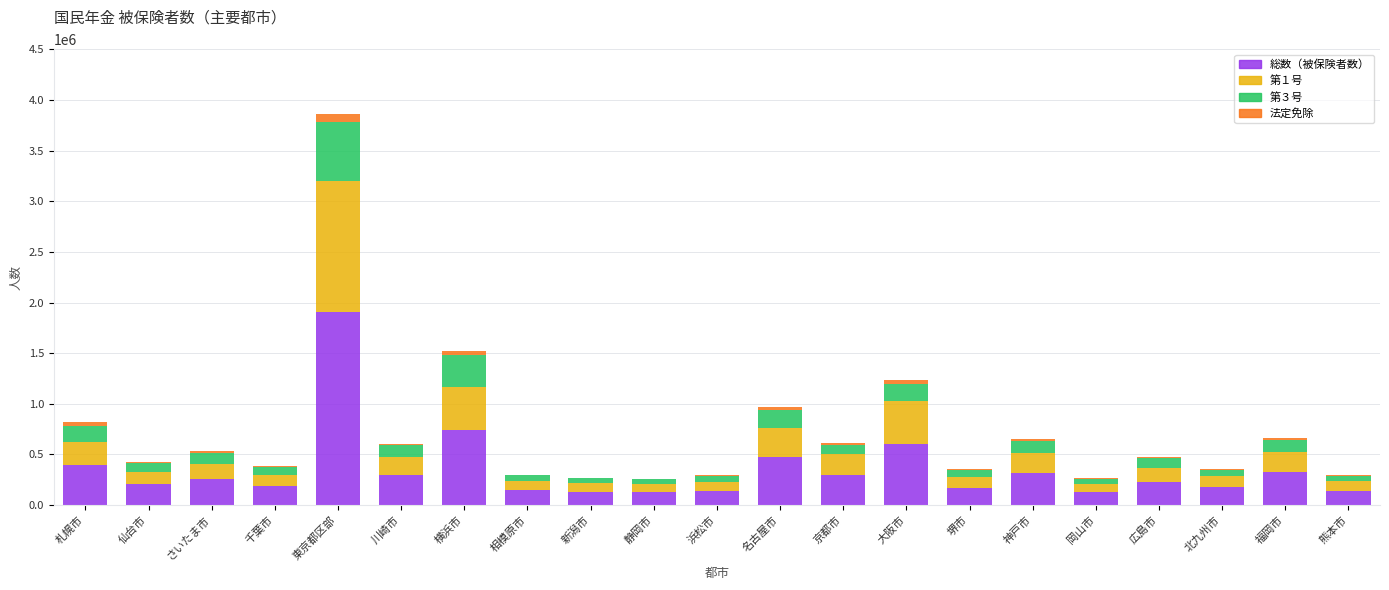

At which label does 総数（被保険者数） reach its peak?

東京都区部